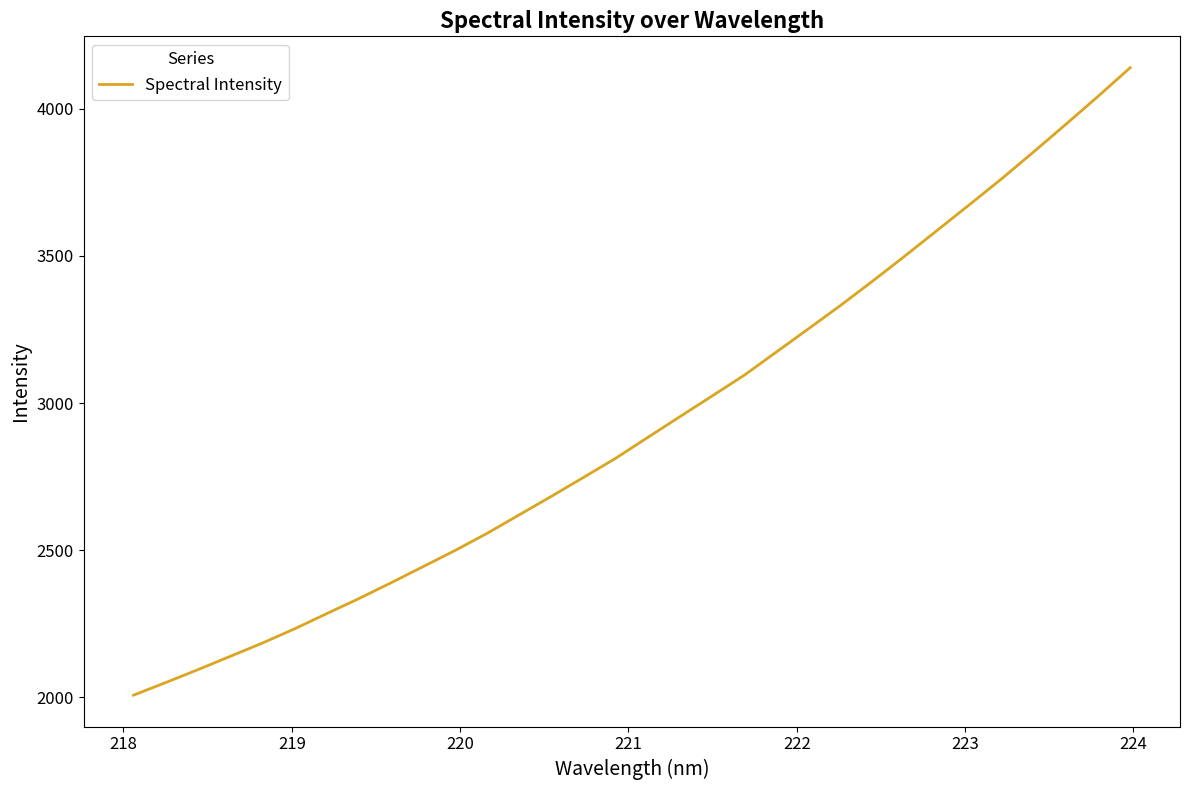

What is the smallest value displayed?

2007.8